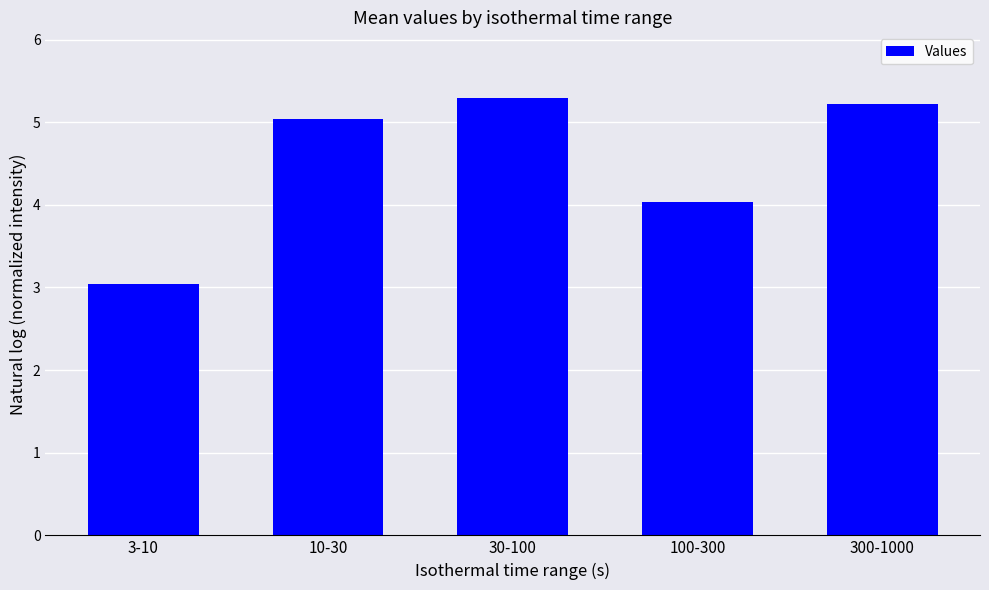

The chart shows a value of 4.0 at 100-300. True or false?

True